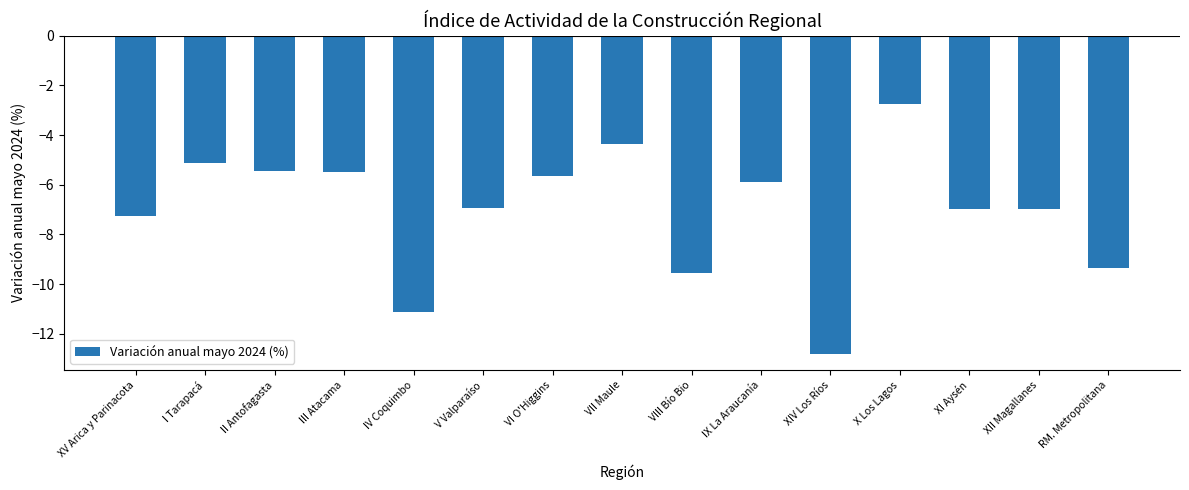

What is the change in value from III Atacama to IV Coquimbo?

-5.6